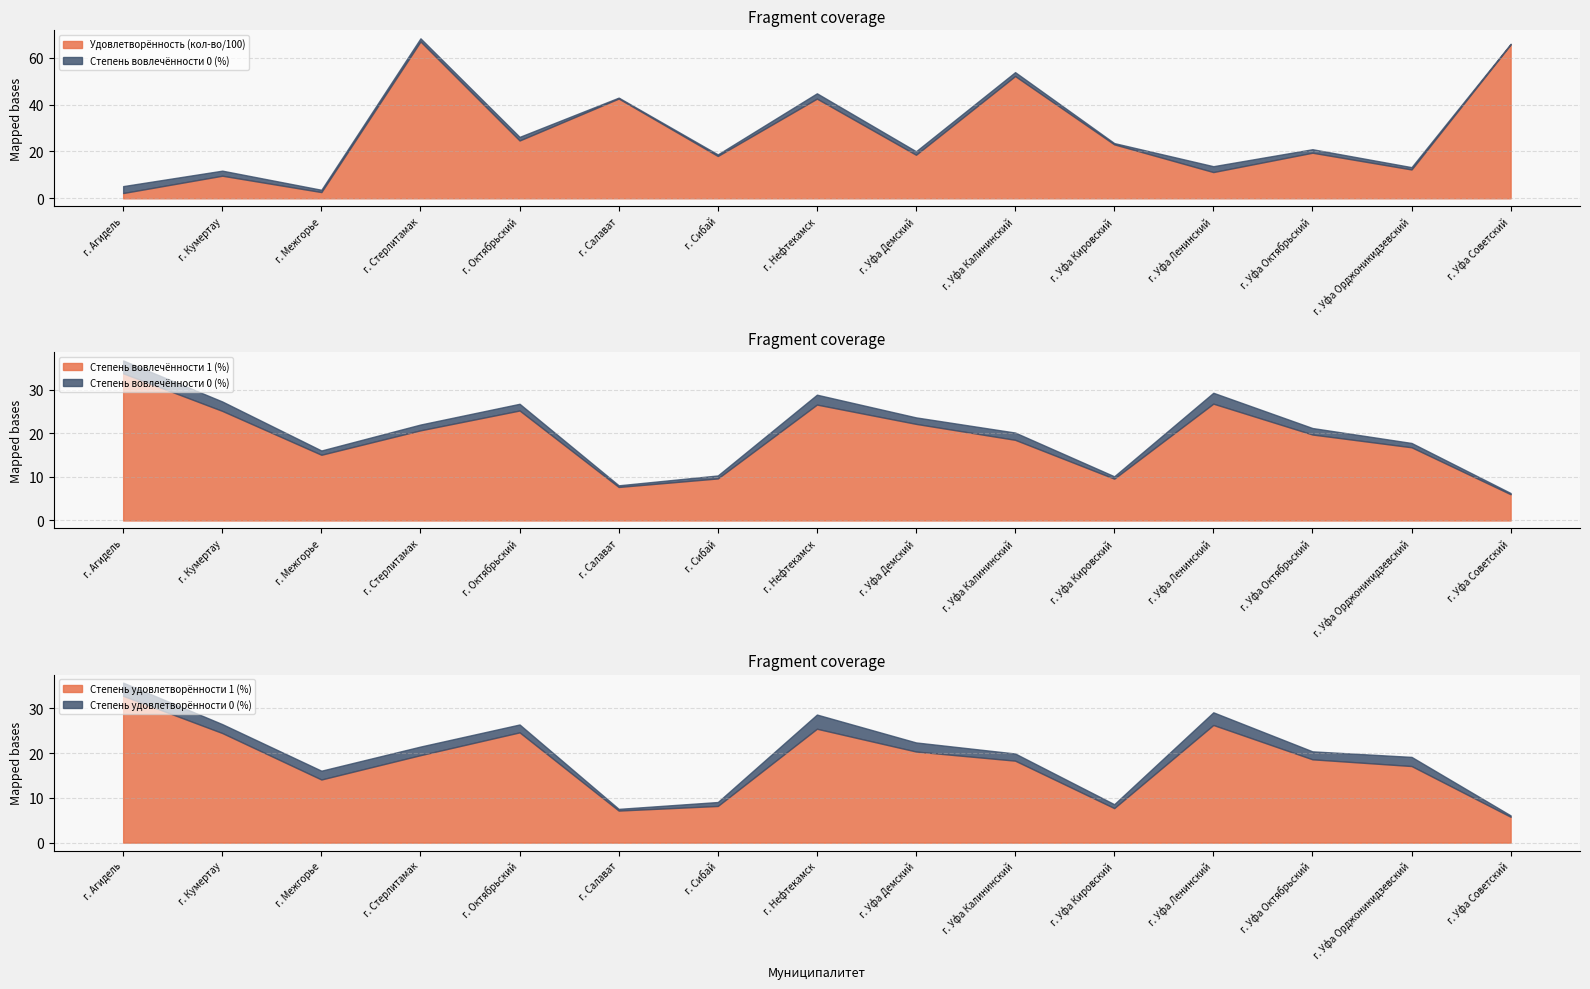

Reading left to right, what are all the values shown in this chart?

Удовлетворённость (кол-во): 226.0	965.0	267.0	6696.0	2469.0	4260.0	1807.0	4256.0	1860.0	5219.0	2304.0	1121.0	1947.0	1232.0	6569.0
Степень вовлечённости 0 (%): 3.0	2.2	1.0	1.3	1.5	0.4	0.7	2.3	1.5	1.7	0.5	2.5	1.5	1.0	0.3
Степень вовлечённости 1 (%): 33.8	25.1	15.1	20.7	25.2	7.7	9.7	26.6	22.2	18.5	9.6	26.8	19.7	16.8	6.0
Степень удовлетворённости 0 (%): 3.0	2.0	2.0	1.9	1.8	0.4	0.9	3.2	2.0	1.6	0.9	2.8	1.8	2.0	0.3
Степень удовлетворённости 1 (%): 32.8	24.5	14.1	19.5	24.6	7.2	8.2	25.4	20.4	18.3	7.7	26.3	18.6	17.1	5.8